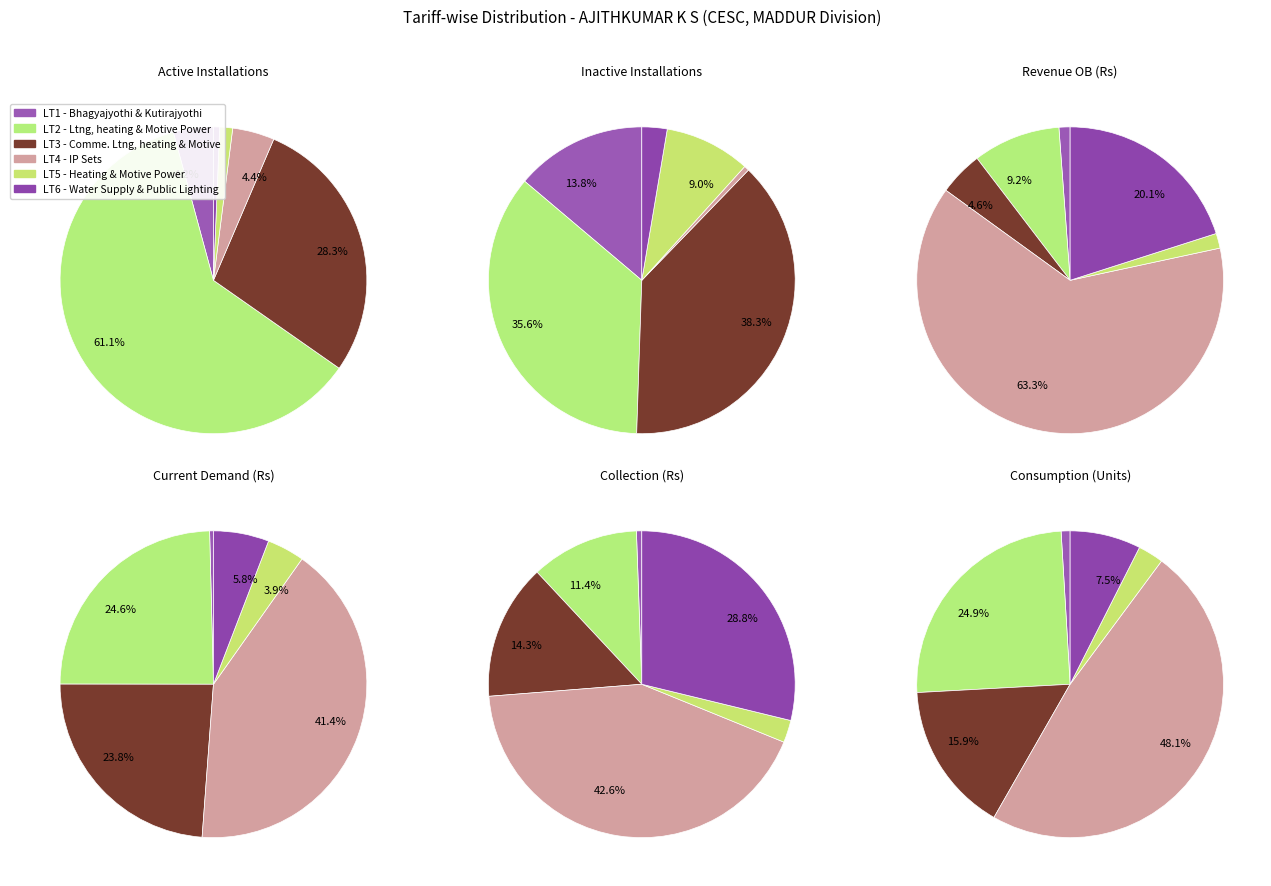

What portion of the pie excludes 4?

100.0%